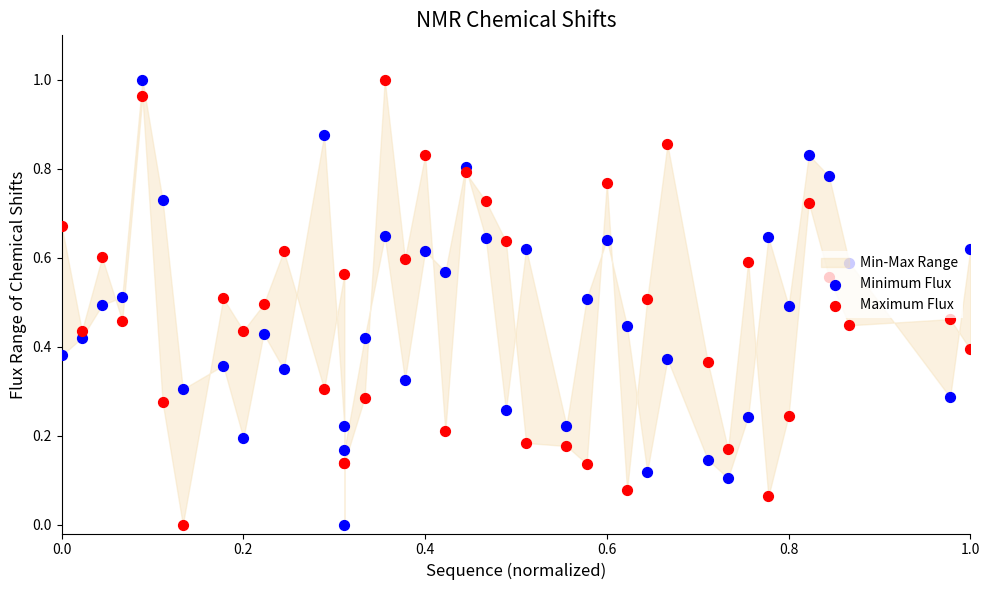

Which series has the largest total across all categories?

Maximum Flux